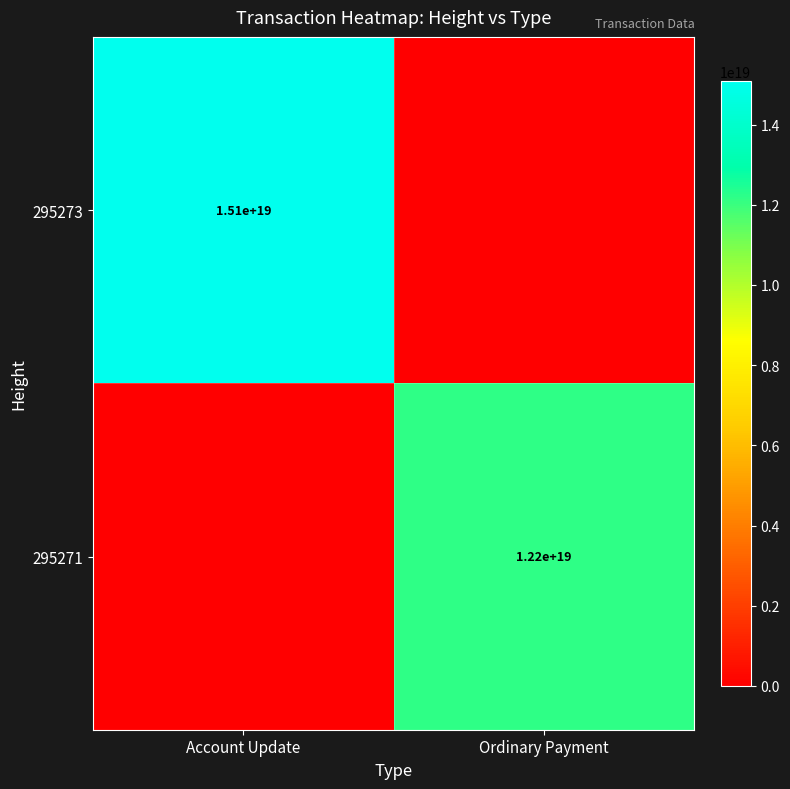

What is the total value across all series at Ordinary Payment?

12162063301759150080